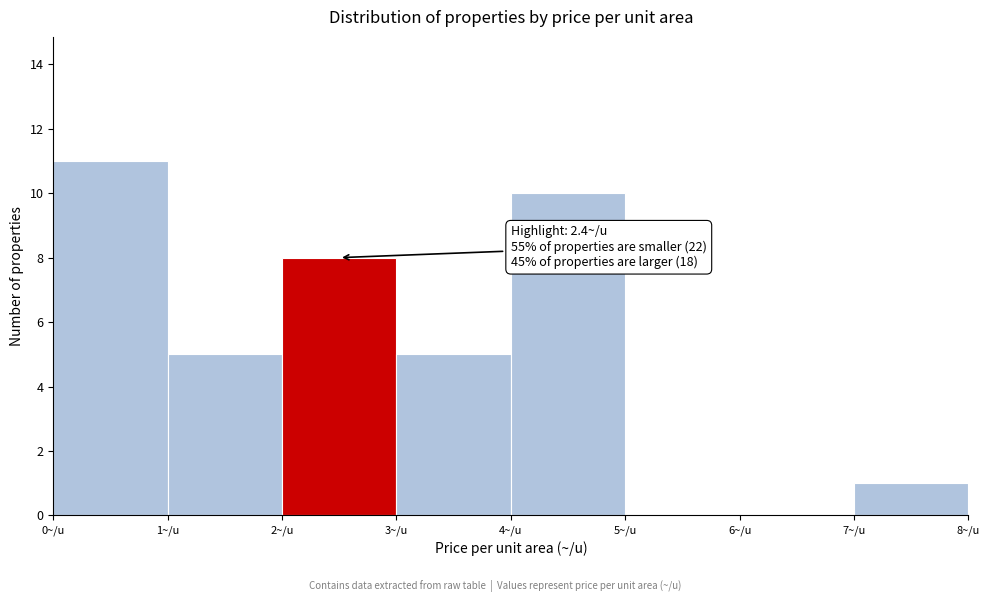

Over which range of the x-axis is the bar tallest?

0 to 1